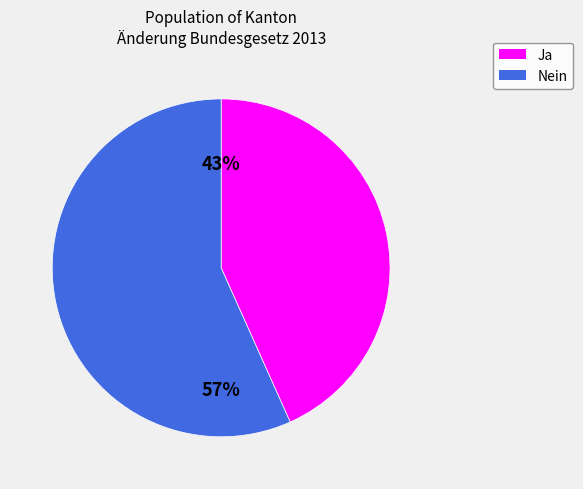

Count the number of slices in the pie.

2